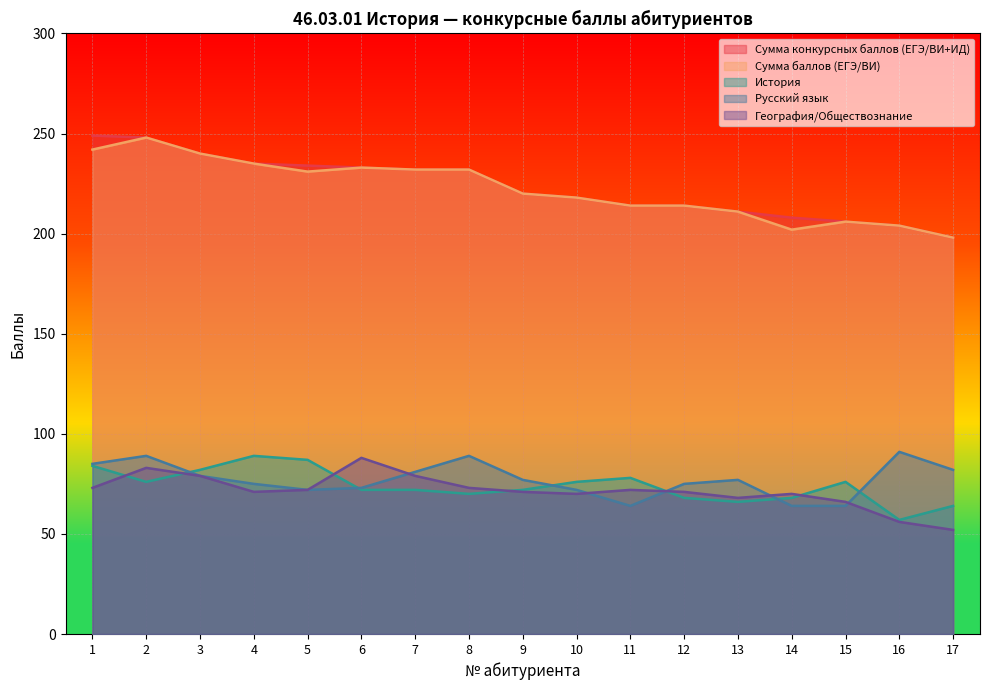

What is the total value across all series at 14?

612